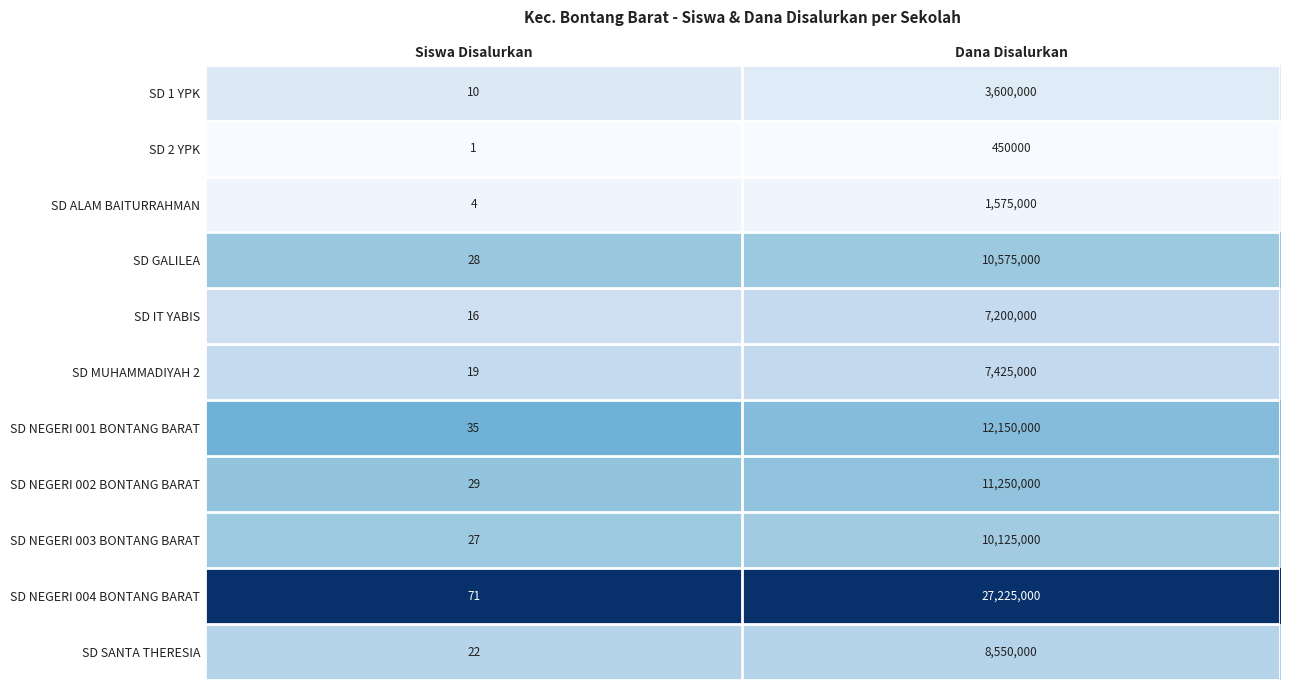

Reading left to right, extract all data points from this chart.

SD 1 YPK: Siswa Disalurkan=10	Dana Disalurkan=3600000
SD 2 YPK: Siswa Disalurkan=1	Dana Disalurkan=450000
SD ALAM BAITURRAHMAN: Siswa Disalurkan=4	Dana Disalurkan=1575000
SD GALILEA: Siswa Disalurkan=28	Dana Disalurkan=10575000
SD IT YABIS: Siswa Disalurkan=16	Dana Disalurkan=7200000
SD MUHAMMADIYAH 2: Siswa Disalurkan=19	Dana Disalurkan=7425000
SD NEGERI 001 BONTANG BARAT: Siswa Disalurkan=35	Dana Disalurkan=12150000
SD NEGERI 002 BONTANG BARAT: Siswa Disalurkan=29	Dana Disalurkan=11250000
SD NEGERI 003 BONTANG BARAT: Siswa Disalurkan=27	Dana Disalurkan=10125000
SD NEGERI 004 BONTANG BARAT: Siswa Disalurkan=71	Dana Disalurkan=27225000
SD SANTA THERESIA: Siswa Disalurkan=22	Dana Disalurkan=8550000